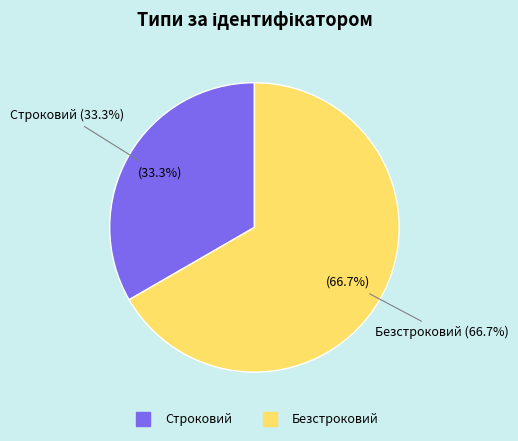

To the nearest percent, what is the combined percentage of Безстроковий and Строковий?

100%